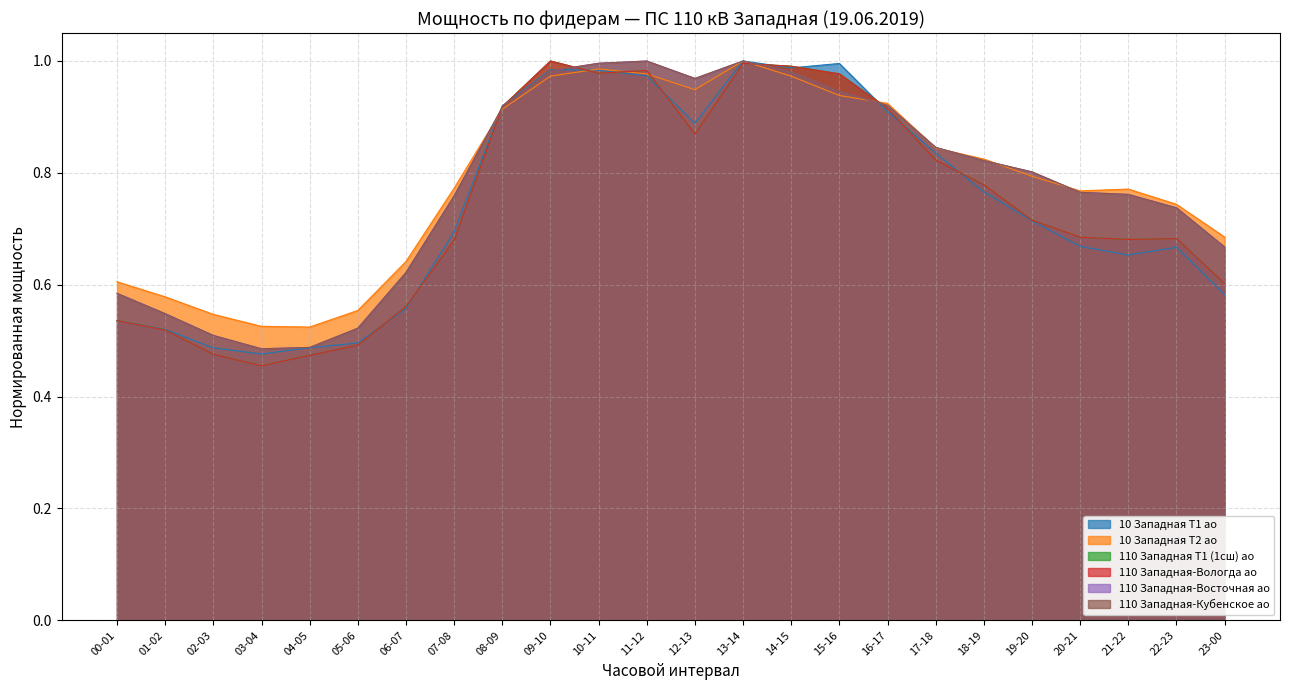

Which series has the widest spread of values?

110 Западная-Вологда ао